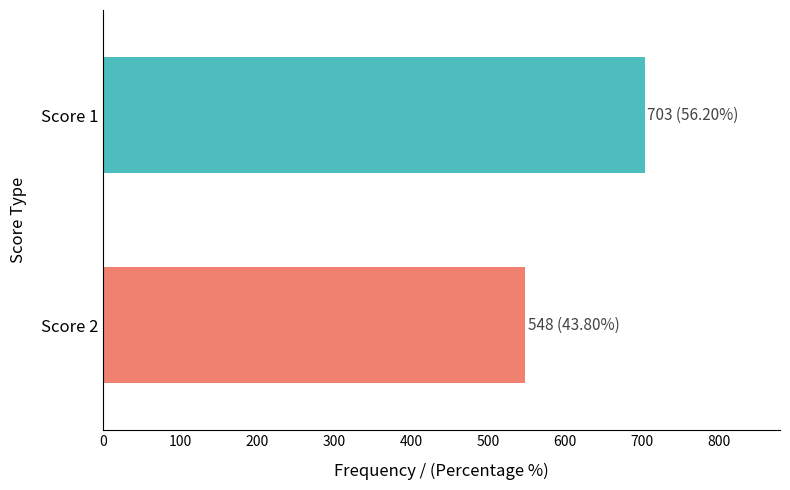

What is the smallest value displayed?

548